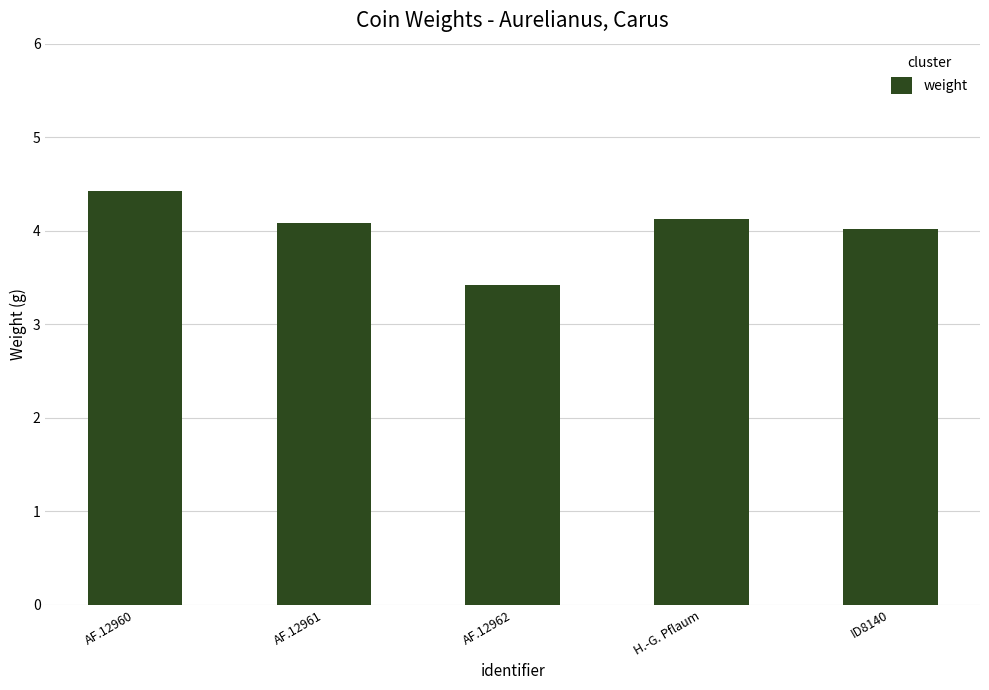

Reading left to right, what are all the values shown in this chart?

4.4	4.1	3.4	4.1	4.0